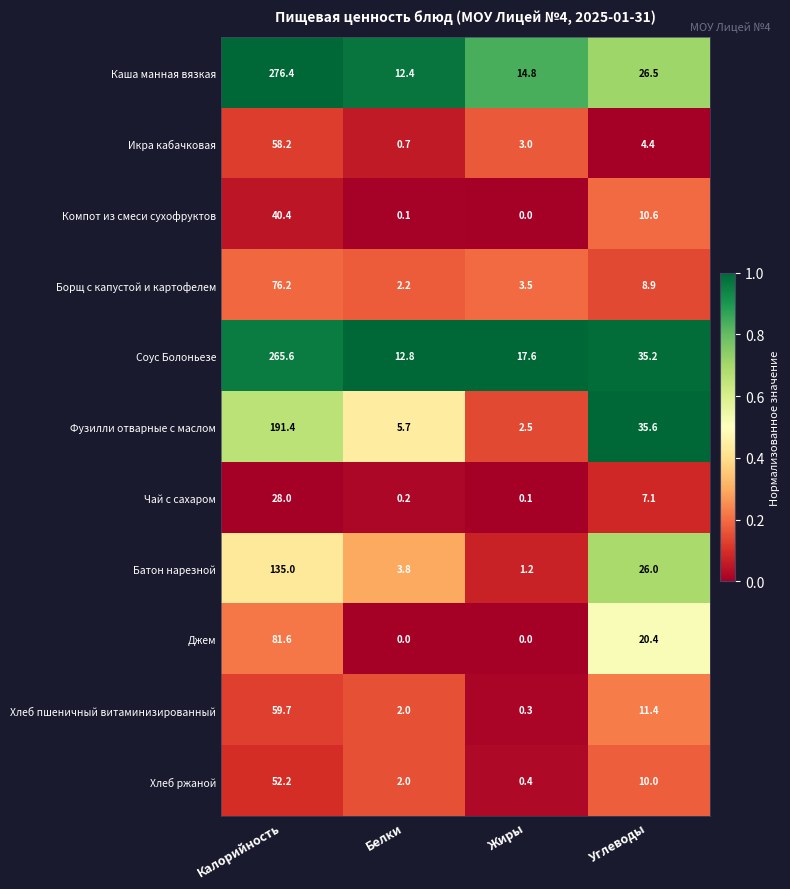

What is the difference between the maximum and minimum values in the Чай с сахаром series?

27.9